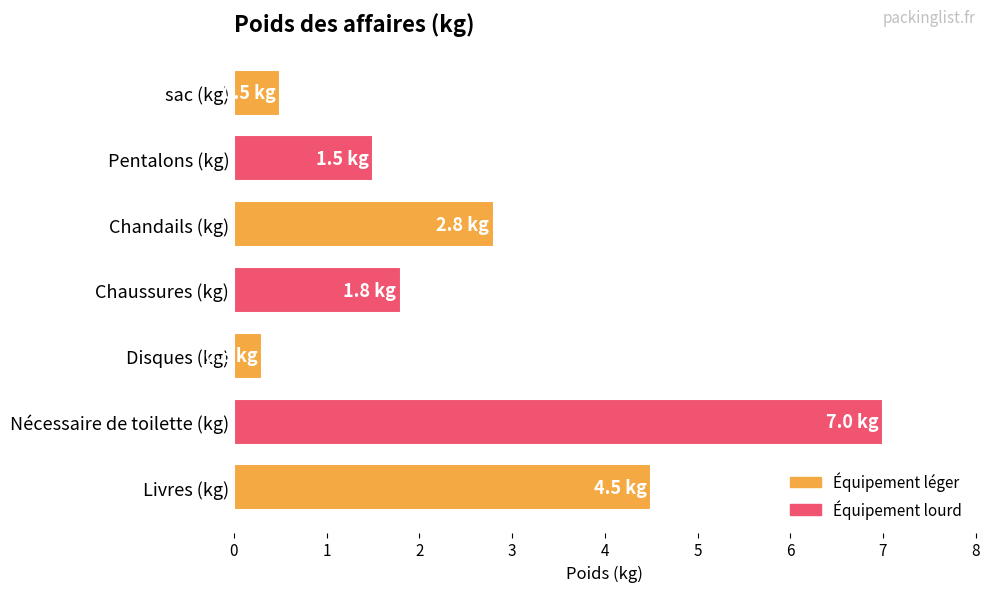

Does the chart contain any negative values?

No